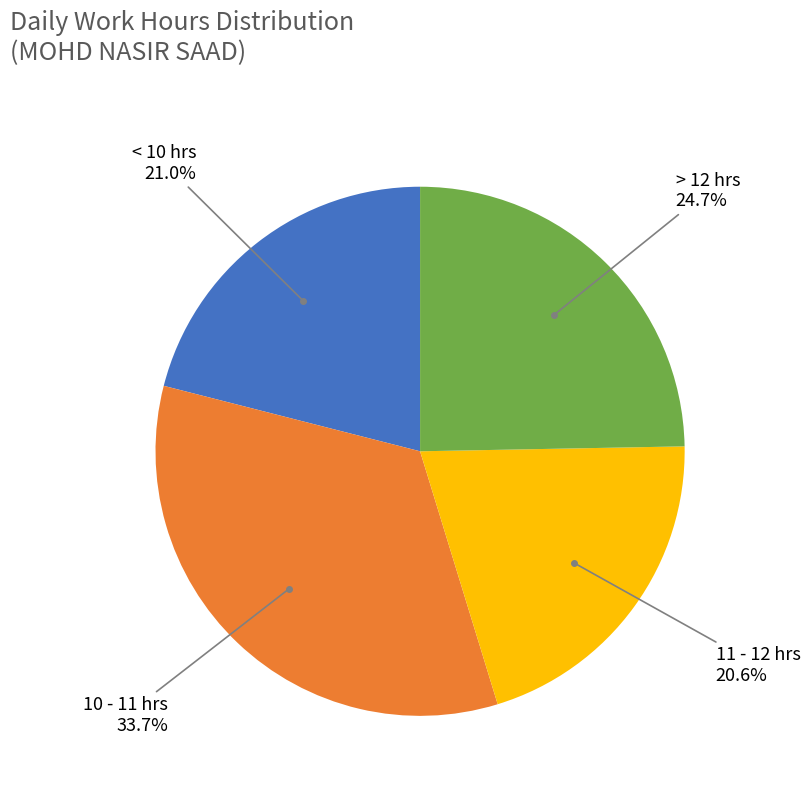

How many slices are in this pie chart?

4